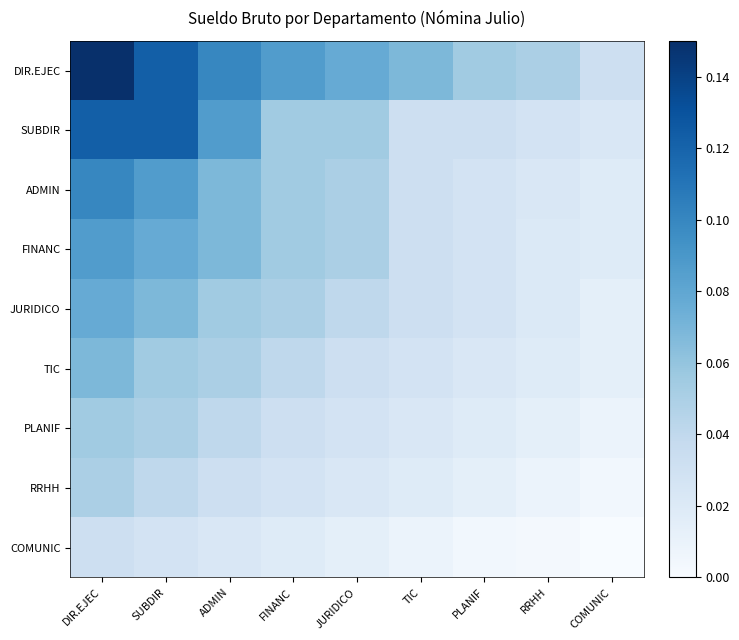

Between TIC and COMUNIC, which is larger?

TIC